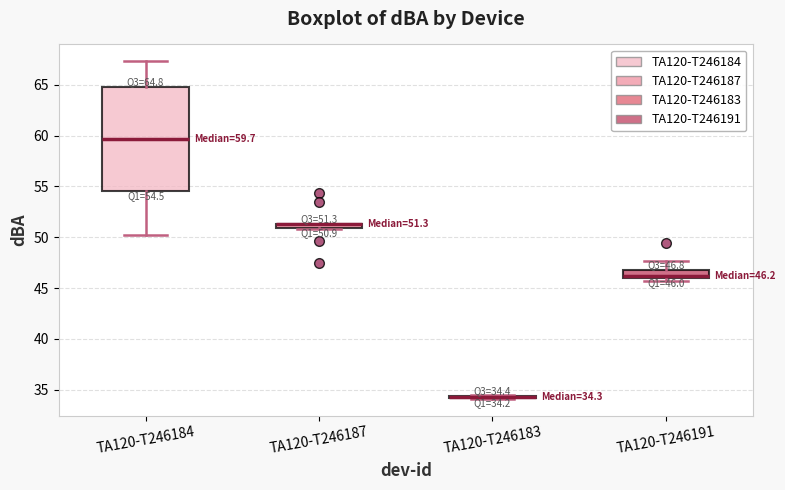

Comparing the boxes themselves (not the whiskers), which one is the tallest?

TA120-T246184